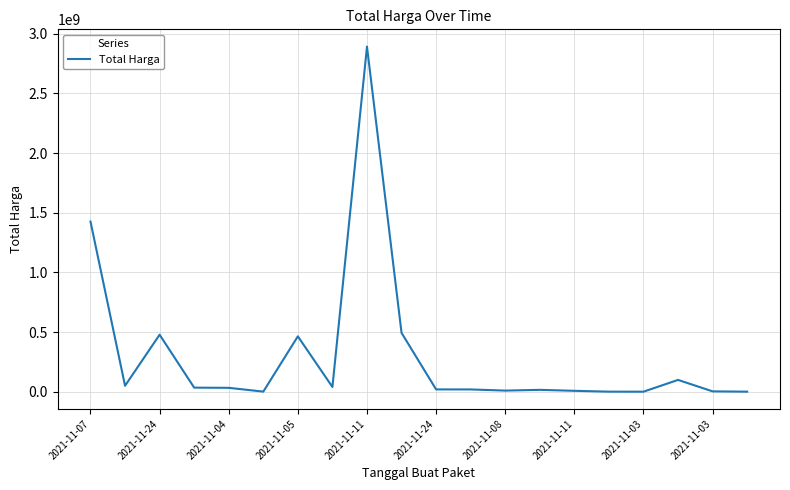

Count the number of categories in the chart.

20